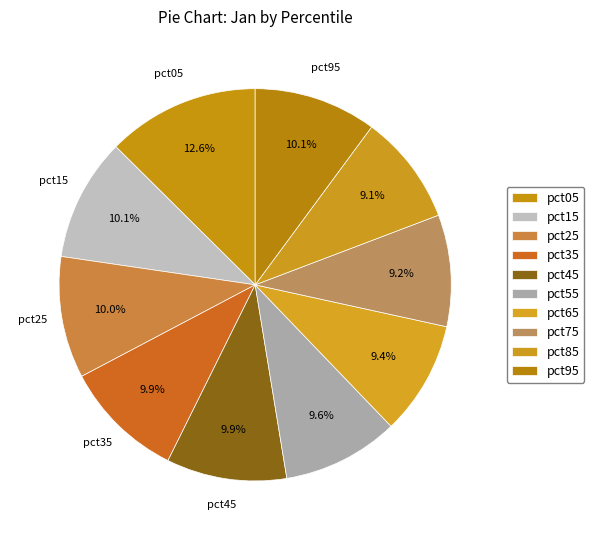

How many segments does this pie chart have?

10